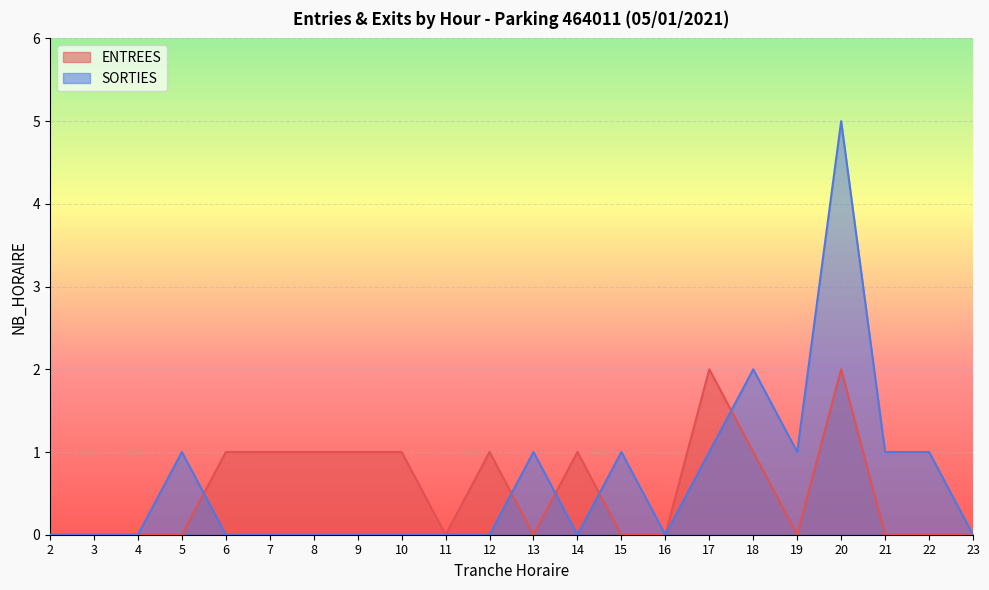

Is the value of SORTIES at 23 greater than the value of ENTREES at 4?

No